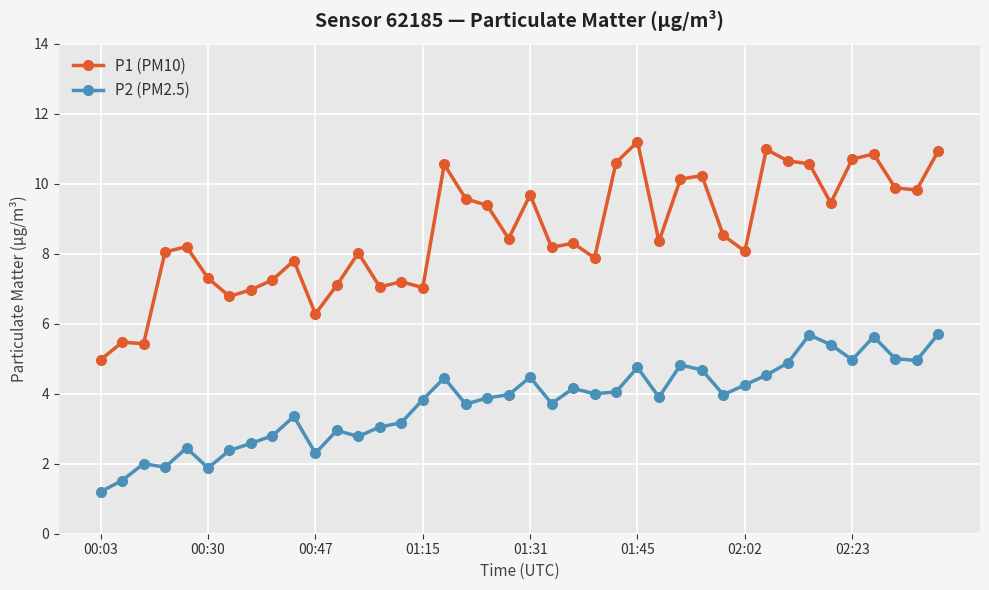

What is the value of the P2 (PM2.5) point at the 19th from the left?

3.9